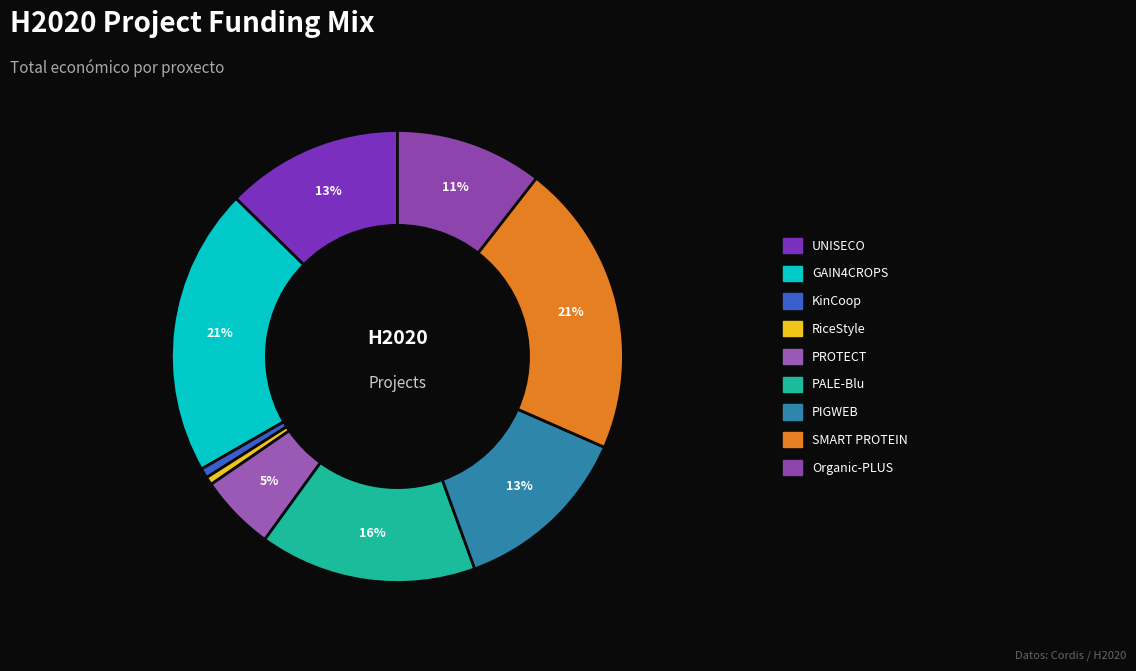

What portion of the pie excludes RiceStyle?

99.4%